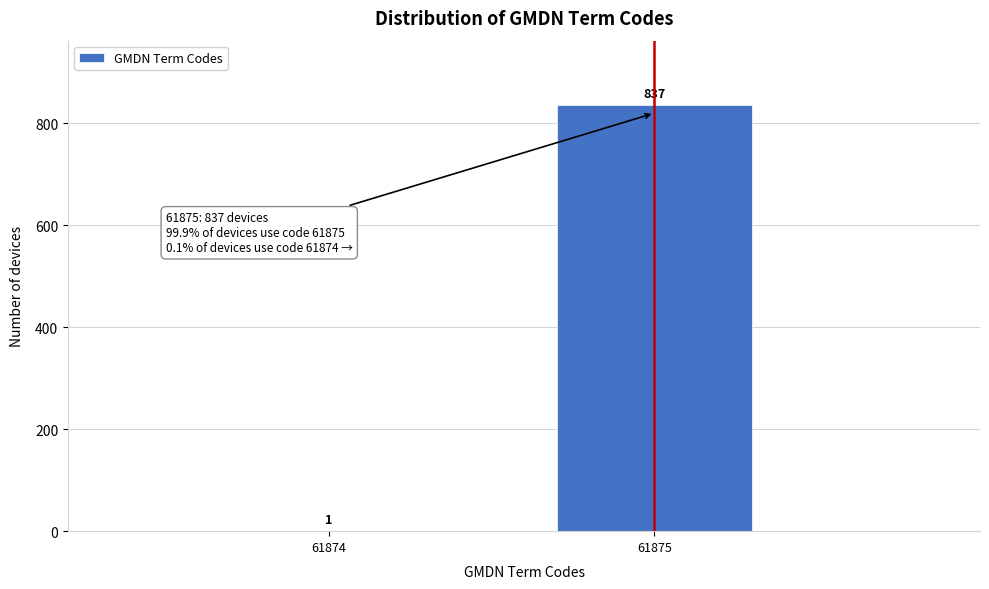

Reading right to left, transcribe all the data shown in this chart.

61875=837	61874=1